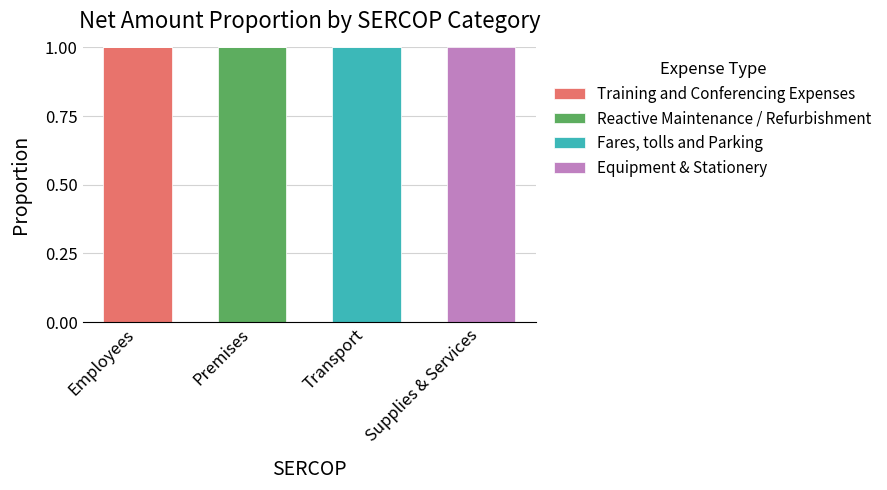

Reading left to right, transcribe the values for Training and Conferencing Expenses.

Employees=1	Premises=0	Transport=0	Supplies & Services=0